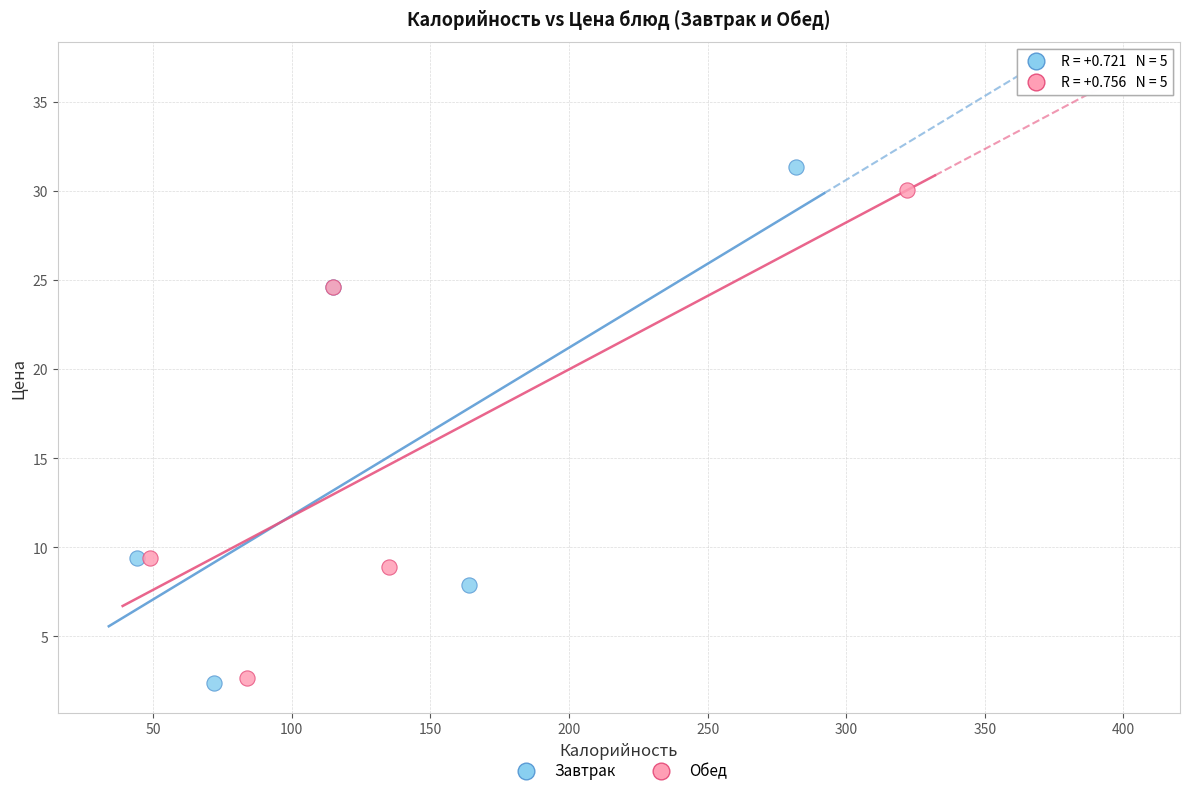

Which series has the widest spread of Y values?

Завтрак